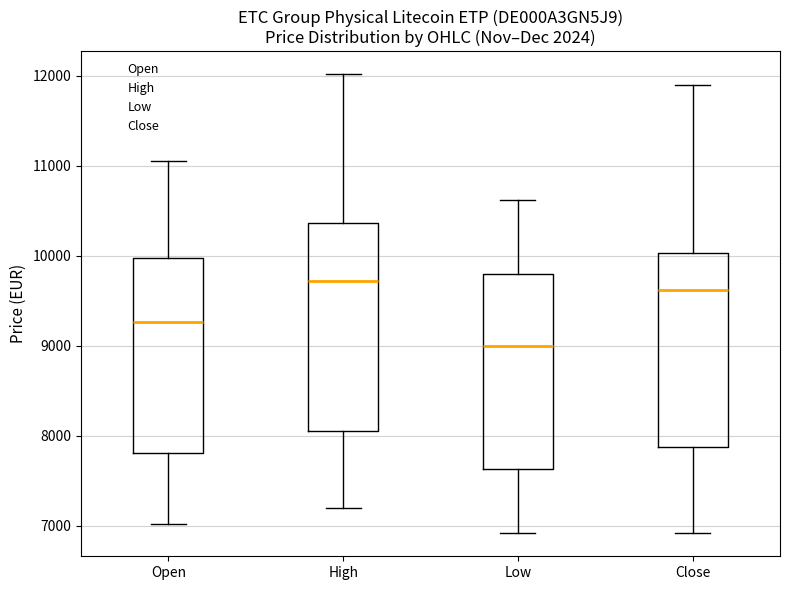

Reading left to right, transcribe this box plot: for each box, give where its median line is, the range the box spans, and where its two whiskers end, as read against the y-axis. The values are not printed on the chart, so give them approximately, as read against the axis.

Open: median 9300, box 7800 to 10000, whiskers 7000 to 11000
High: median 9700, box 8000 to 10400, whiskers 7200 to 12000
Low: median 9000, box 7600 to 9800, whiskers 6900 to 10600
Close: median 9600, box 7900 to 10000, whiskers 6900 to 11900